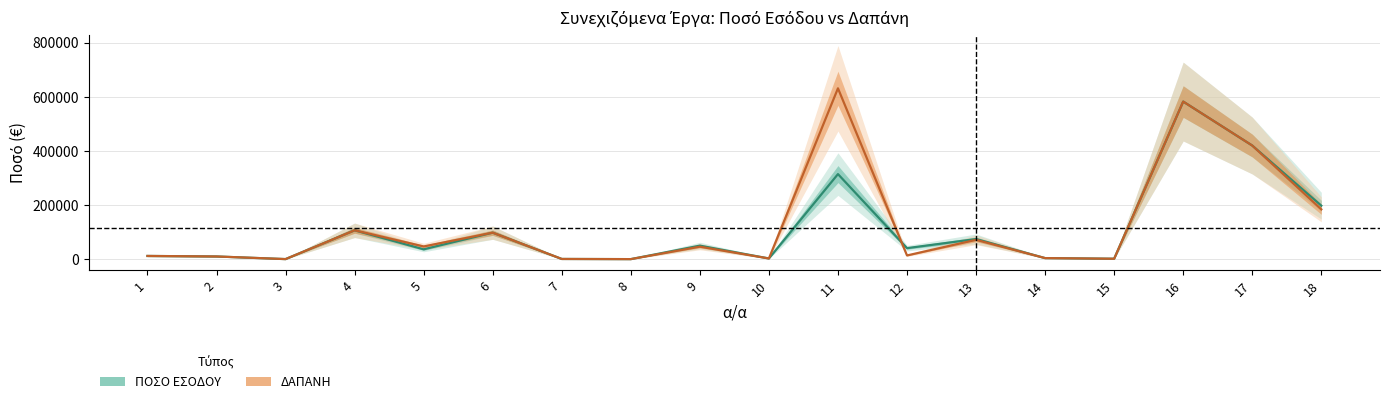

The value of ΔΑΠΑΝΗ at 9 is 78974. True or false?

False